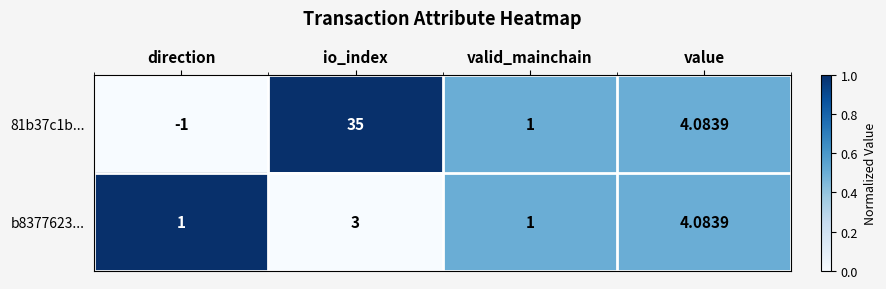

Is the value of 81b37c1b... at value greater than the value of b8377623... at direction?

Yes